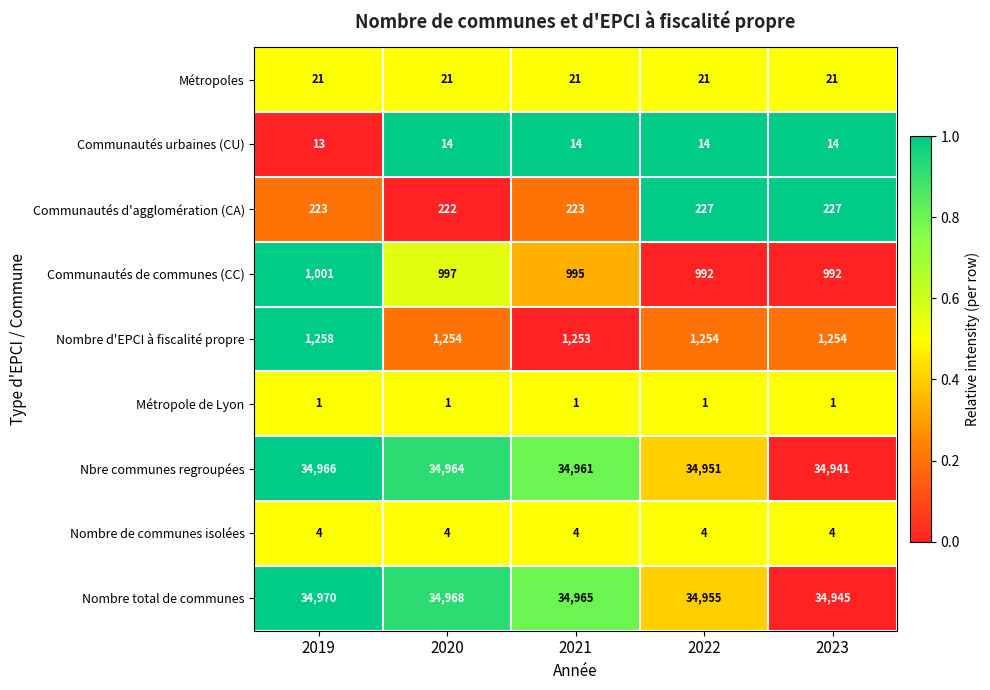

What is the difference between the highest and lowest values at 2020?

34967